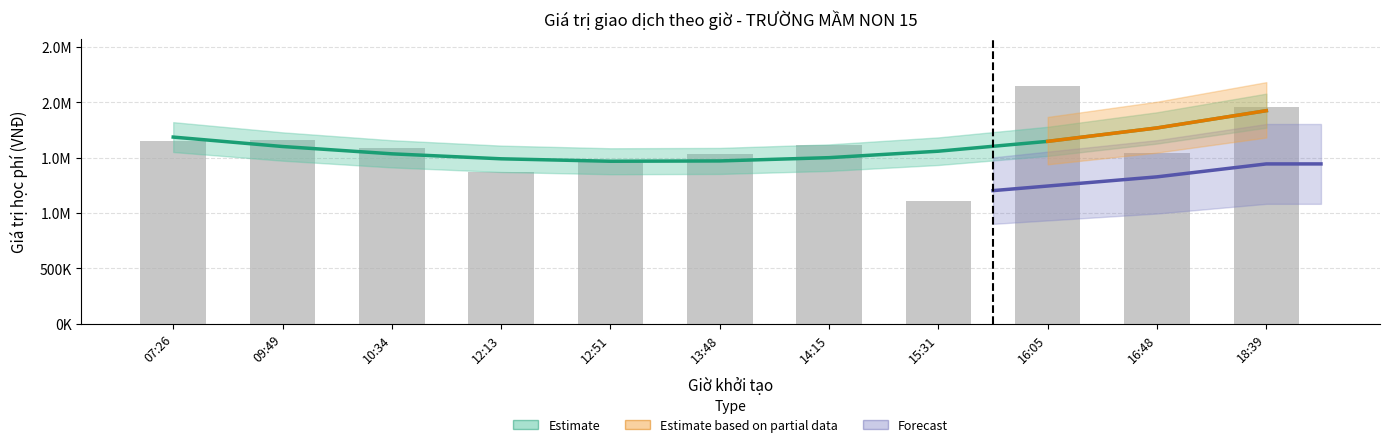

Does the chart contain any negative values?

No